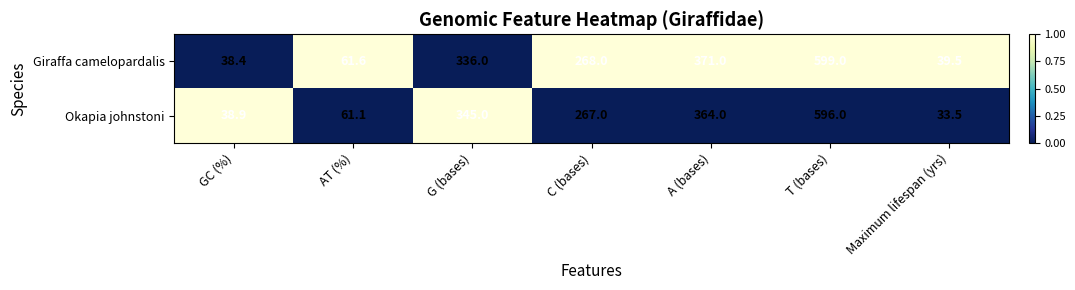

What is the sum of the Okapia johnstoni values at T (bases) and AT (%)?

657.1